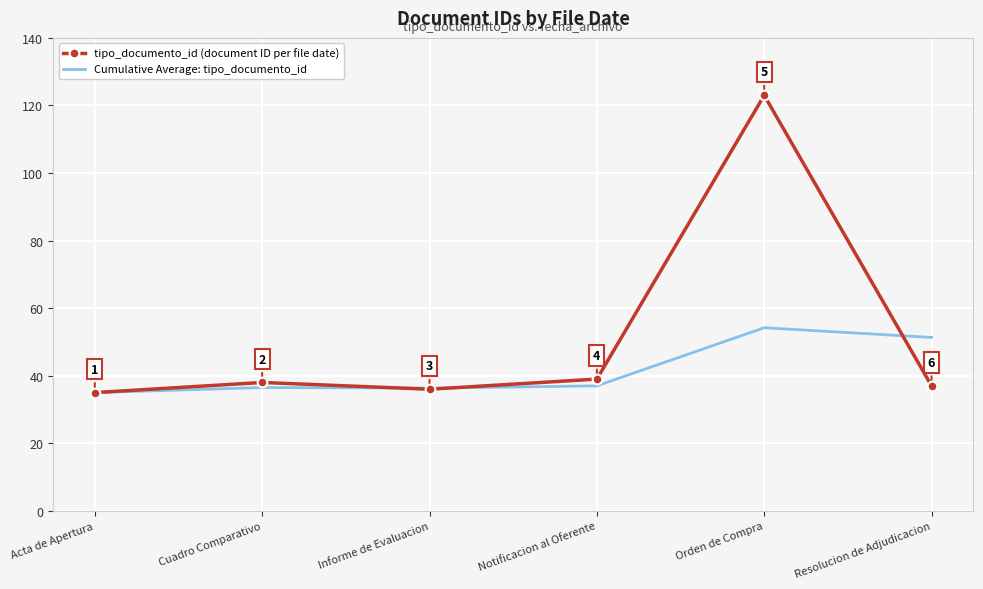

Where is the first local minimum for Cumulative Average: tipo_documento_id?

Informe de Evaluacion